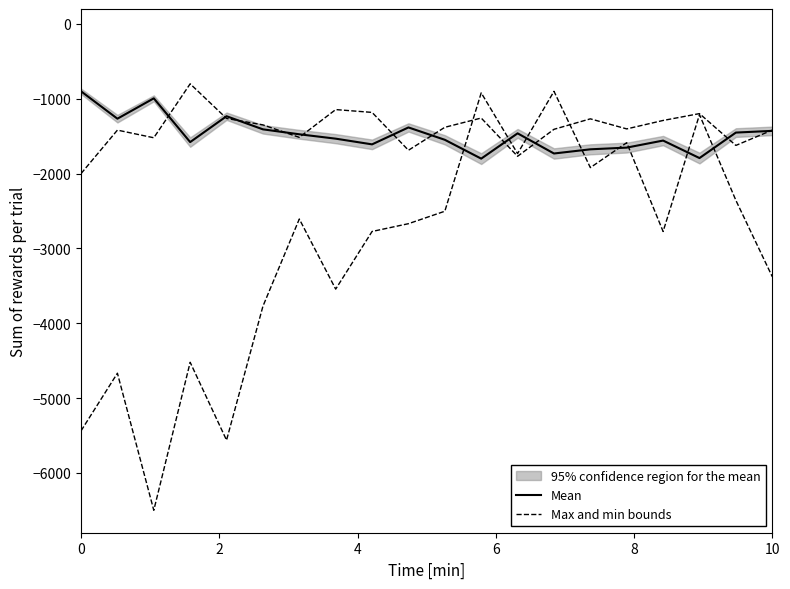

What is the minimum value for Mean?

-1800.0